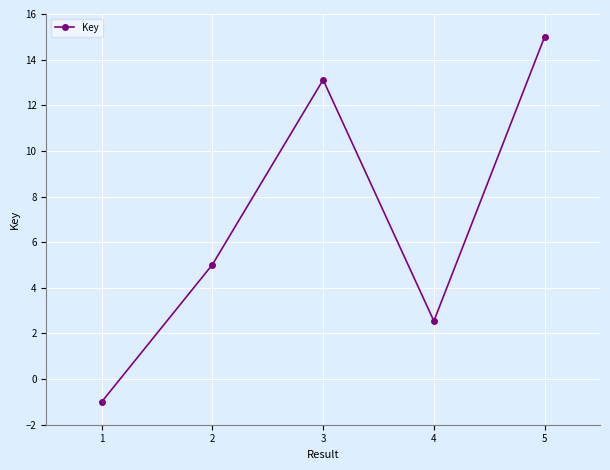

List the labels in order of value, largest first.

5, 3, 2, 4, 1